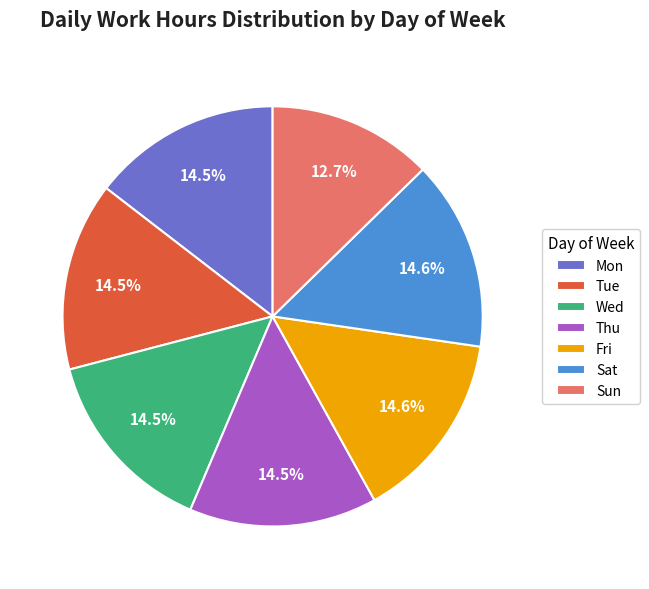

Is the sum of Mon and Sat greater than half?

No